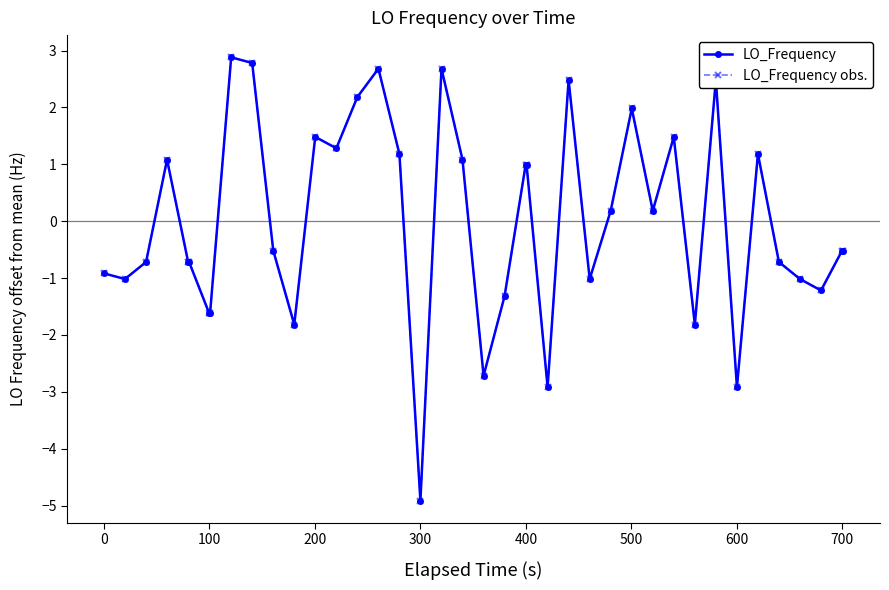

Is this an area chart (filled region under the line)?

No